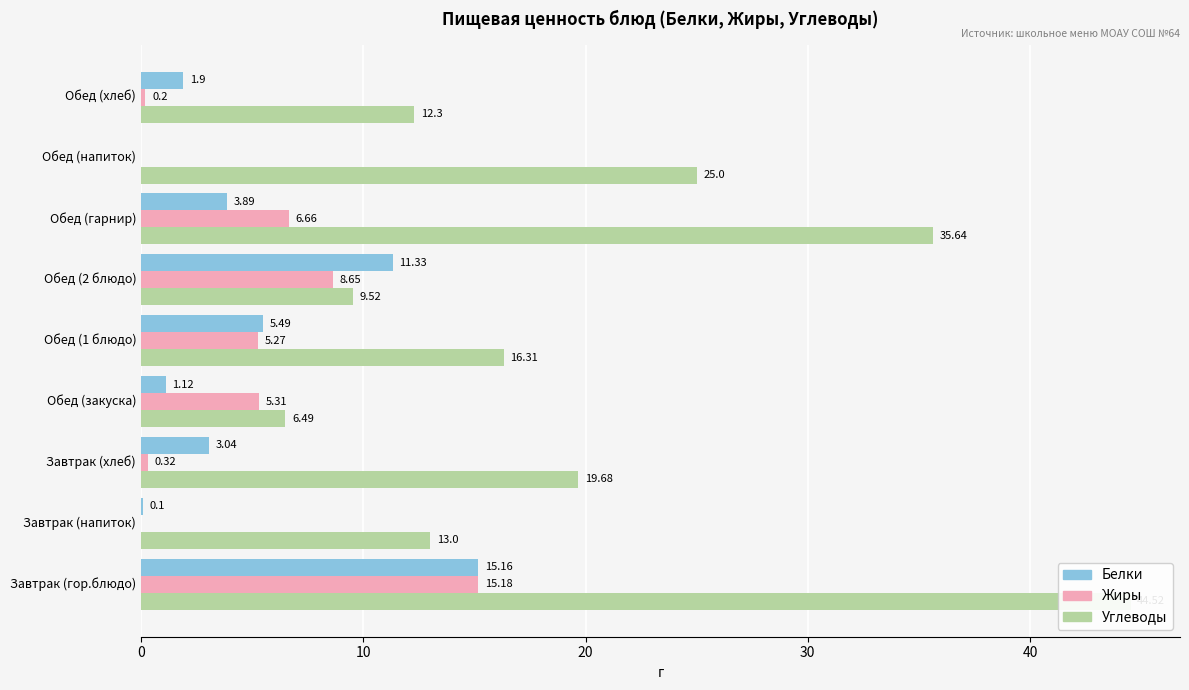

The value of Углеводы at Обед (хлеб) is 21.1. True or false?

False